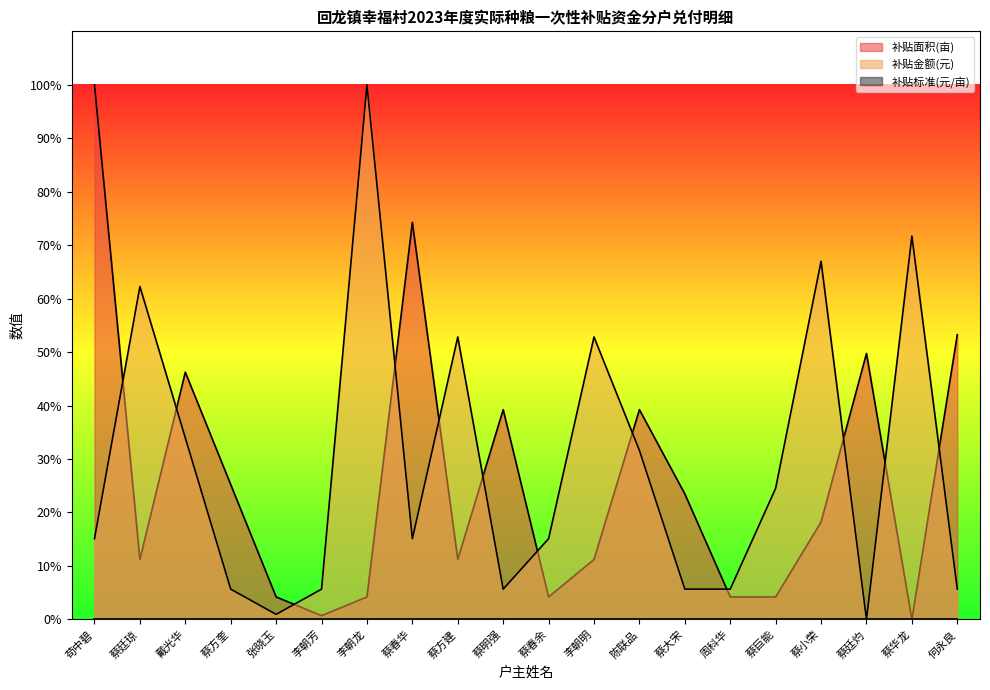

What is the greatest value displayed?

100.0